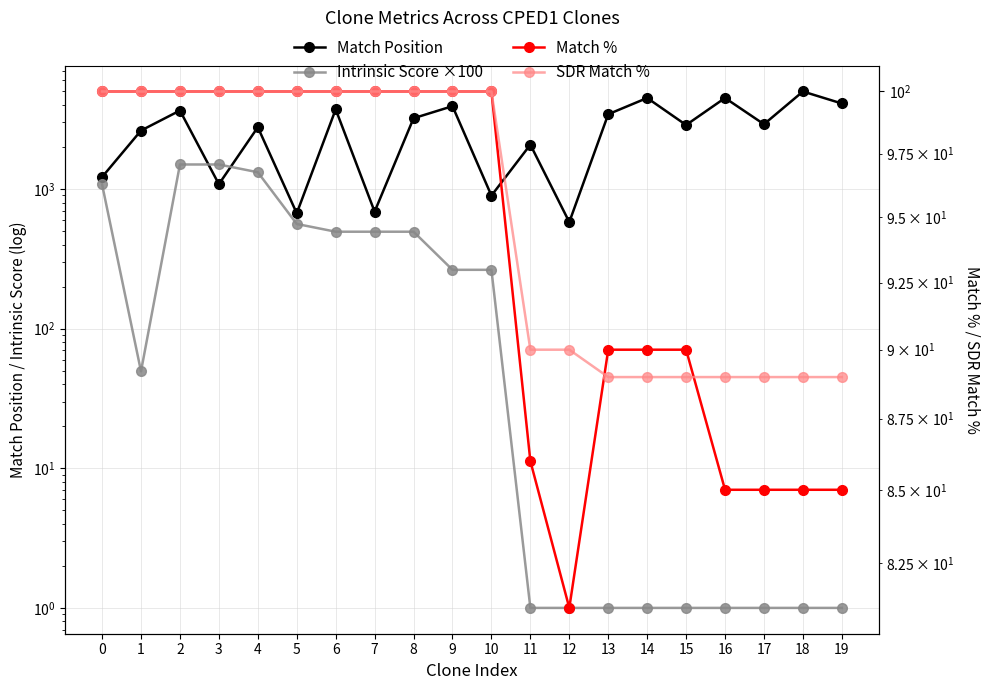

What is the value of the Match Position point at the 14th from the left?

3436.0